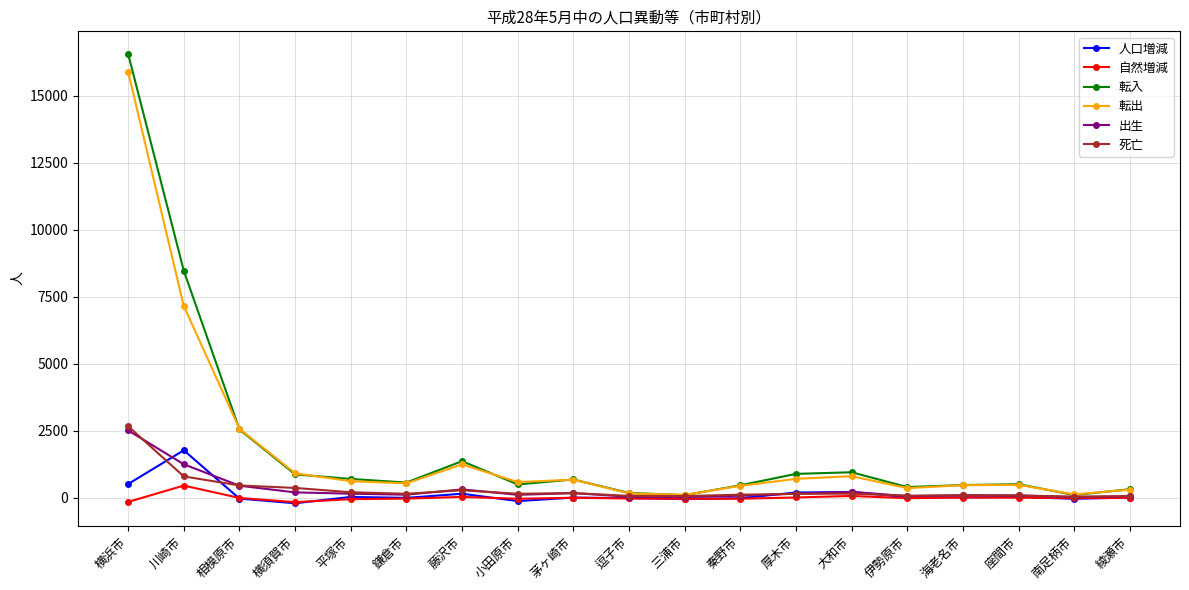

At which category does 転出 reach its first local peak?

藤沢市